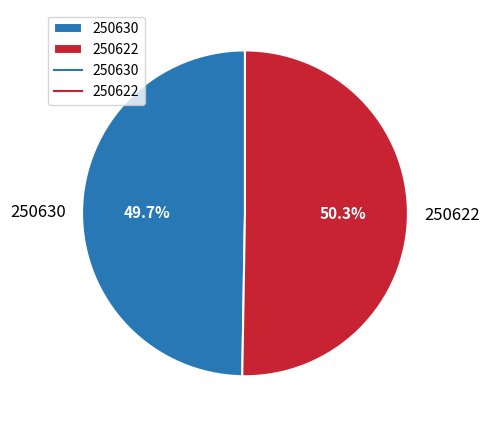

What percentage is the 250622 slice, to the nearest percent?

50%